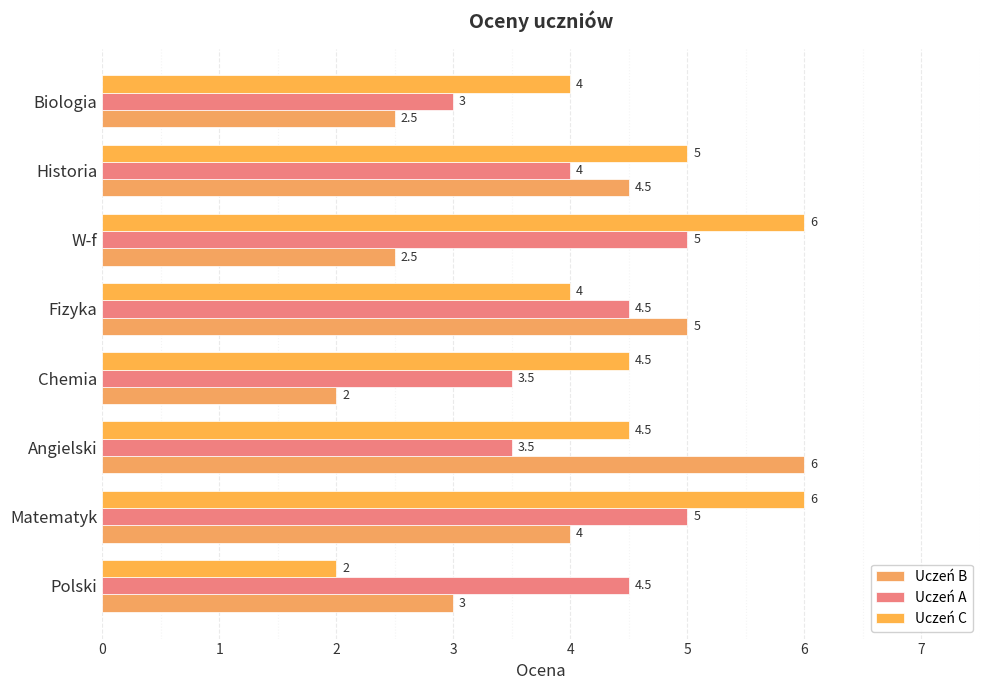

How many values in the Uczeń C series are below 4?

1